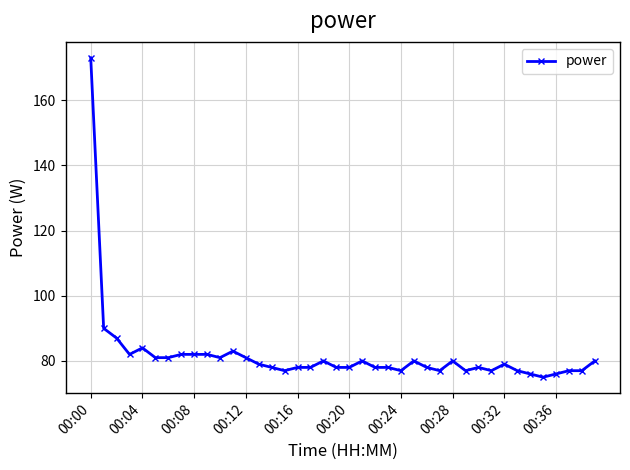

What is the value of the 26th point from the left?

80